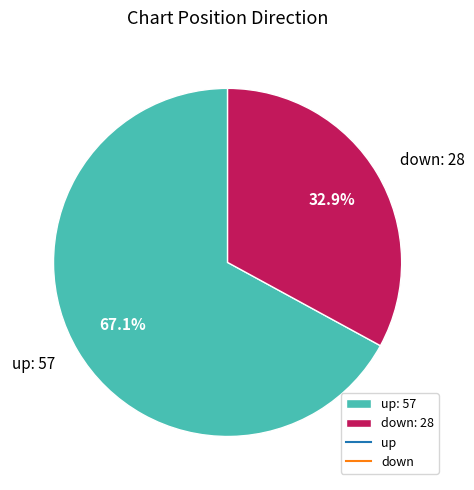

The up slice represents 53% of the pie. True or false?

False